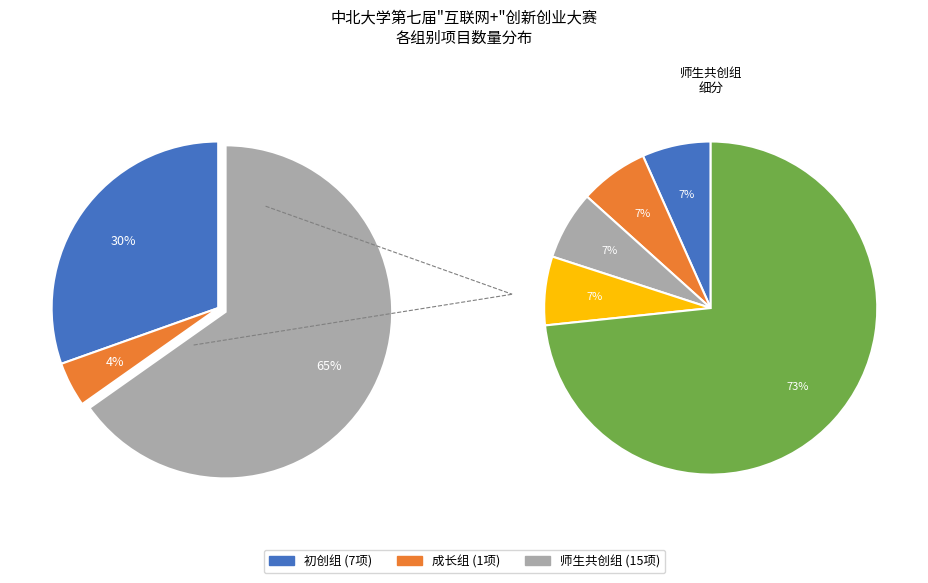

Is there a majority slice in this chart?

Yes